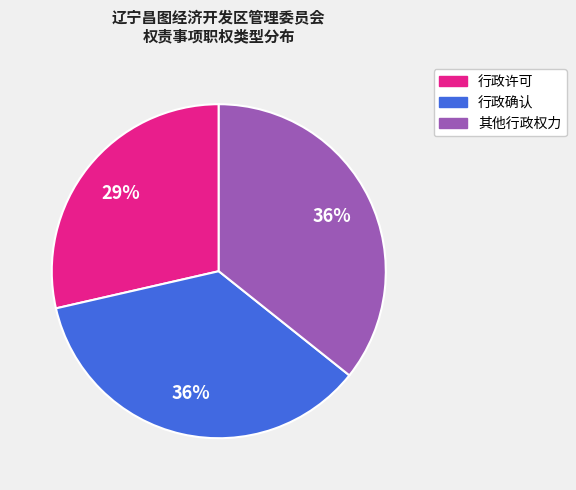

Count the number of slices in the pie.

3